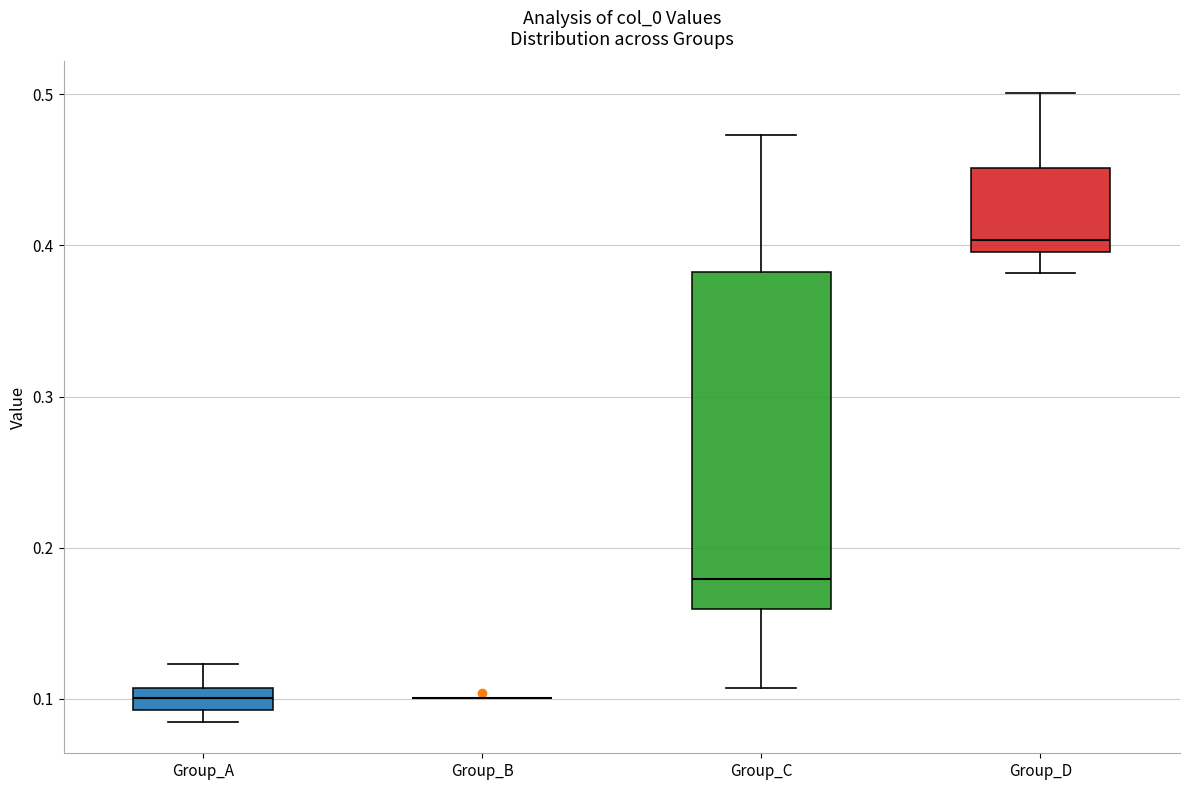

Which box is the tallest, from its lower edge to its upper edge?

Group_C